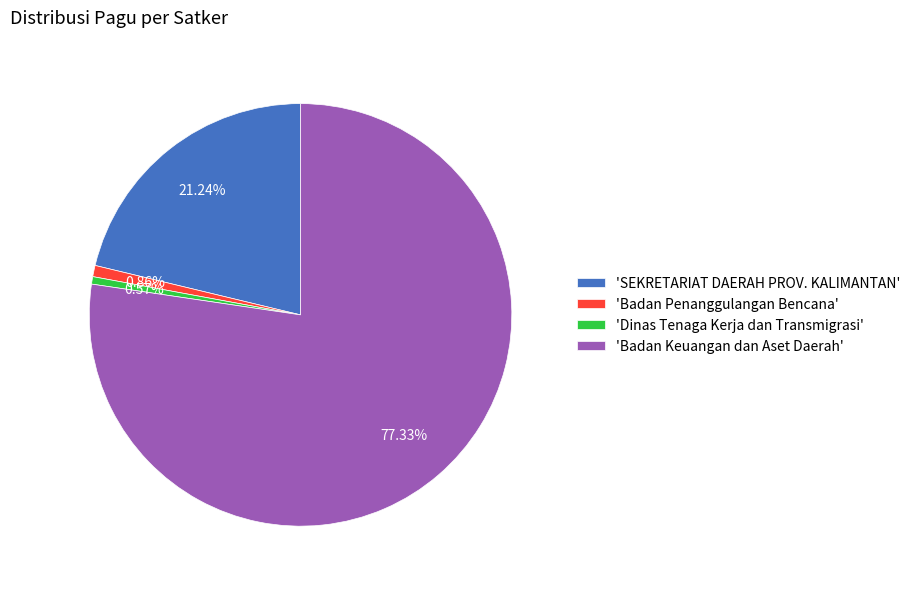

Is the sum of 'SEKRETARIAT DAERAH PROV. KALIMANTAN' and 'Badan Penanggulangan Bencana' greater than half?

No